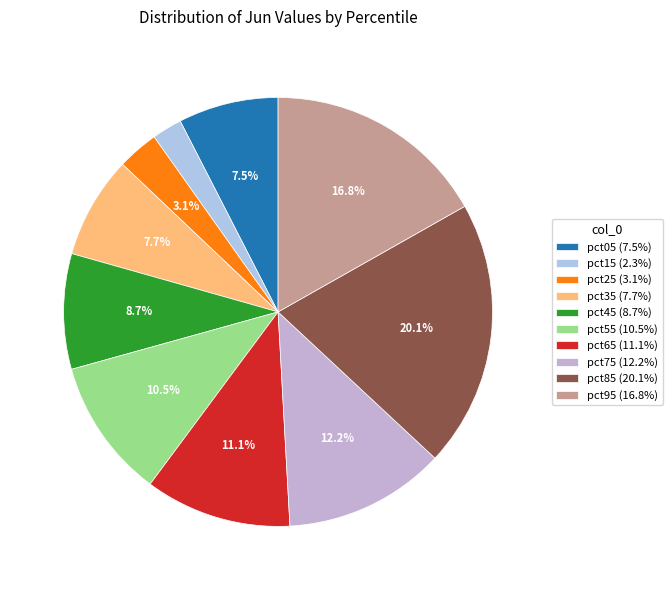

Count the number of slices in the pie.

10